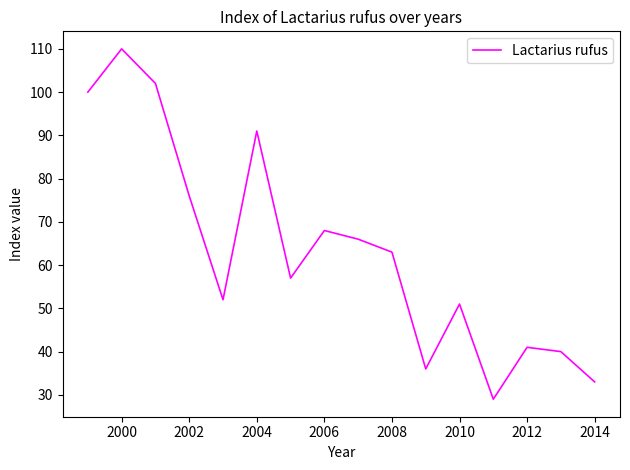

What is the smallest value displayed?

29